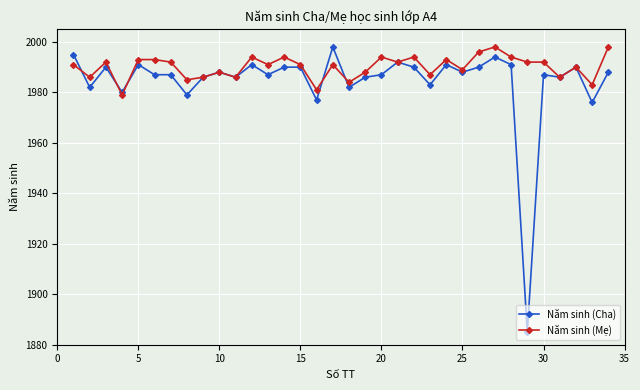

Is this an area chart (filled region under the line)?

No